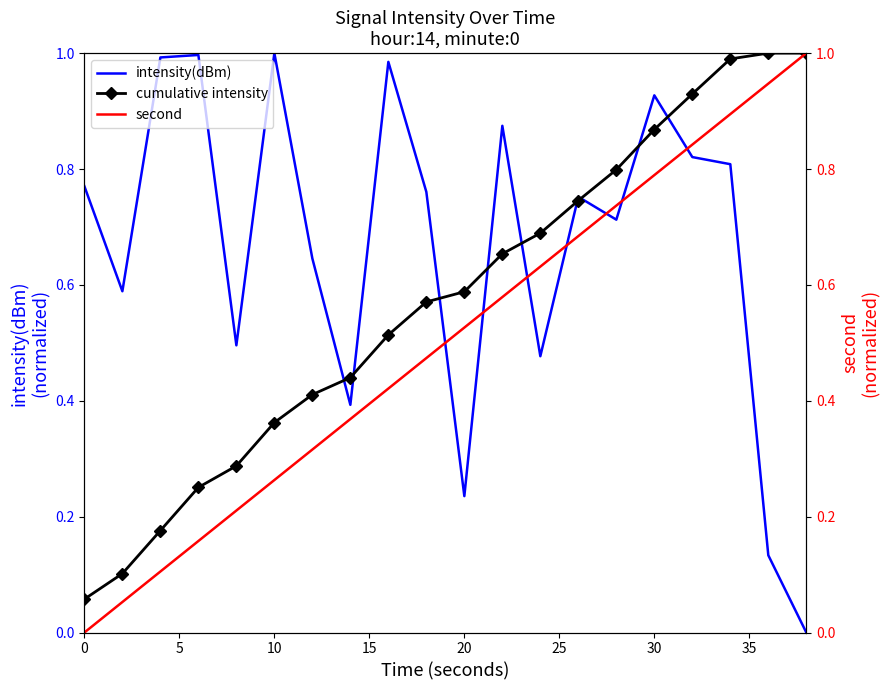

Between 15 and 20, which series saw the biggest shift?

intensity(dBm)